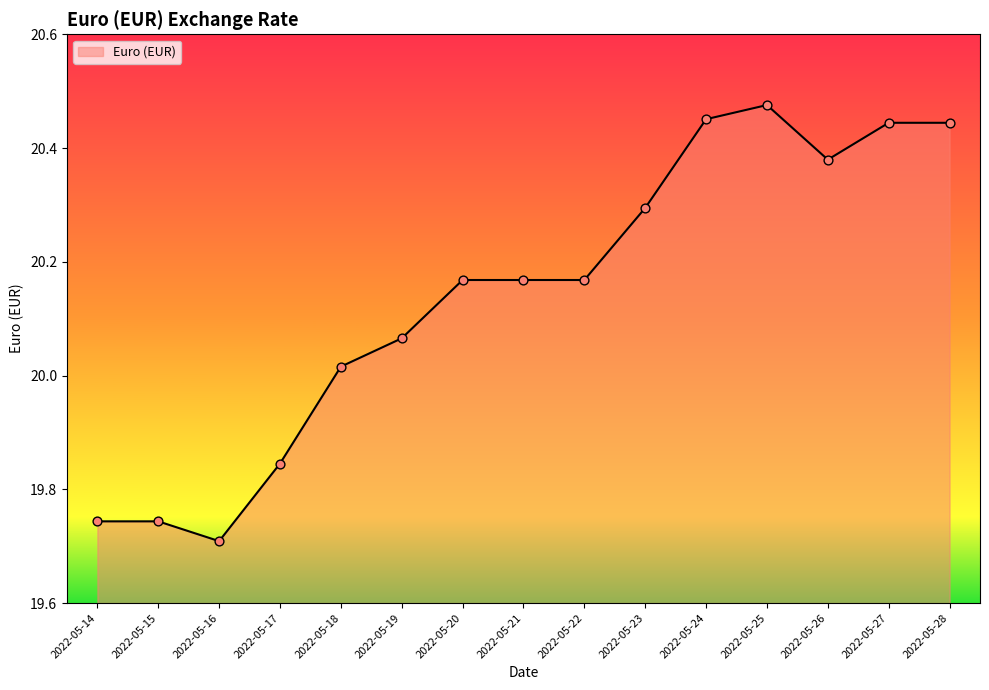

Between 2022-05-26 and 2022-05-24, which is larger?

2022-05-24